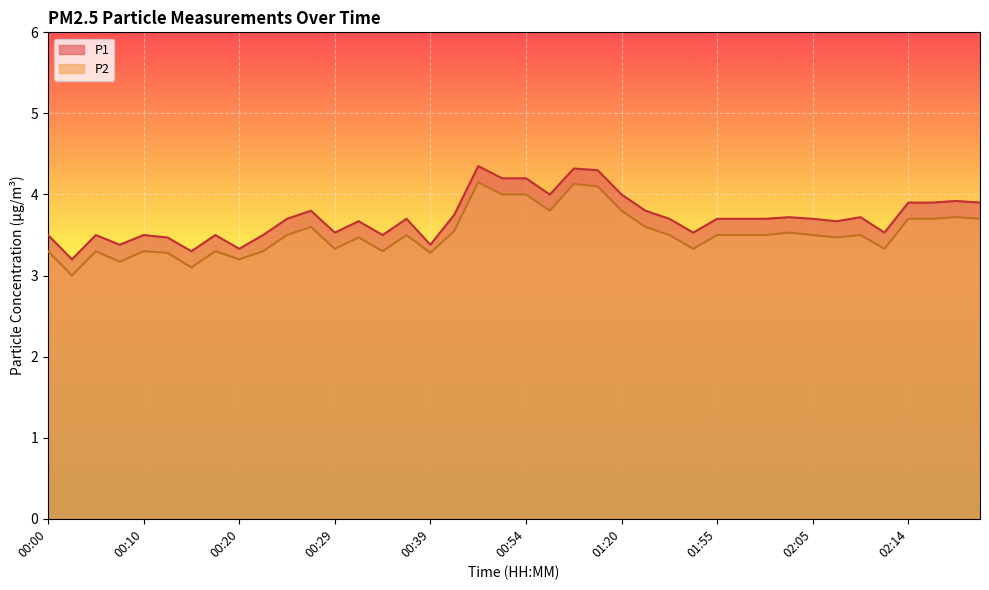

Reading left to right, what are all the values shown in this chart?

P1: 00:00=3.5	00:02=3.2	00:05=3.5	00:07=3.4	00:10=3.5	00:12=3.5	00:15=3.3	00:17=3.5	00:20=3.3	00:22=3.5	00:24=3.7	00:27=3.8	00:29=3.5	00:32=3.7	00:34=3.5	00:37=3.7	00:39=3.4	00:42=3.8	00:49=4.3	00:52=4.2	00:54=4.2	00:57=4.0	01:15=4.3	01:17=4.3	01:20=4.0	01:47=3.8	01:50=3.7	01:52=3.5	01:55=3.7	01:57=3.7	02:00=3.7	02:02=3.7	02:05=3.7	02:07=3.7	02:09=3.7	02:12=3.5	02:14=3.9	02:17=3.9	02:19=3.9	02:22=3.9
P2: 00:00=3.3	00:02=3.0	00:05=3.3	00:07=3.2	00:10=3.3	00:12=3.3	00:15=3.1	00:17=3.3	00:20=3.2	00:22=3.3	00:24=3.5	00:27=3.6	00:29=3.3	00:32=3.5	00:34=3.3	00:37=3.5	00:39=3.3	00:42=3.5	00:49=4.2	00:52=4.0	00:54=4.0	00:57=3.8	01:15=4.1	01:17=4.1	01:20=3.8	01:47=3.6	01:50=3.5	01:52=3.3	01:55=3.5	01:57=3.5	02:00=3.5	02:02=3.5	02:05=3.5	02:07=3.5	02:09=3.5	02:12=3.3	02:14=3.7	02:17=3.7	02:19=3.7	02:22=3.7